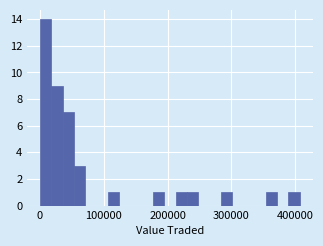

Read against the x-axis, roughly where is the centre of the tallest bar?

10000